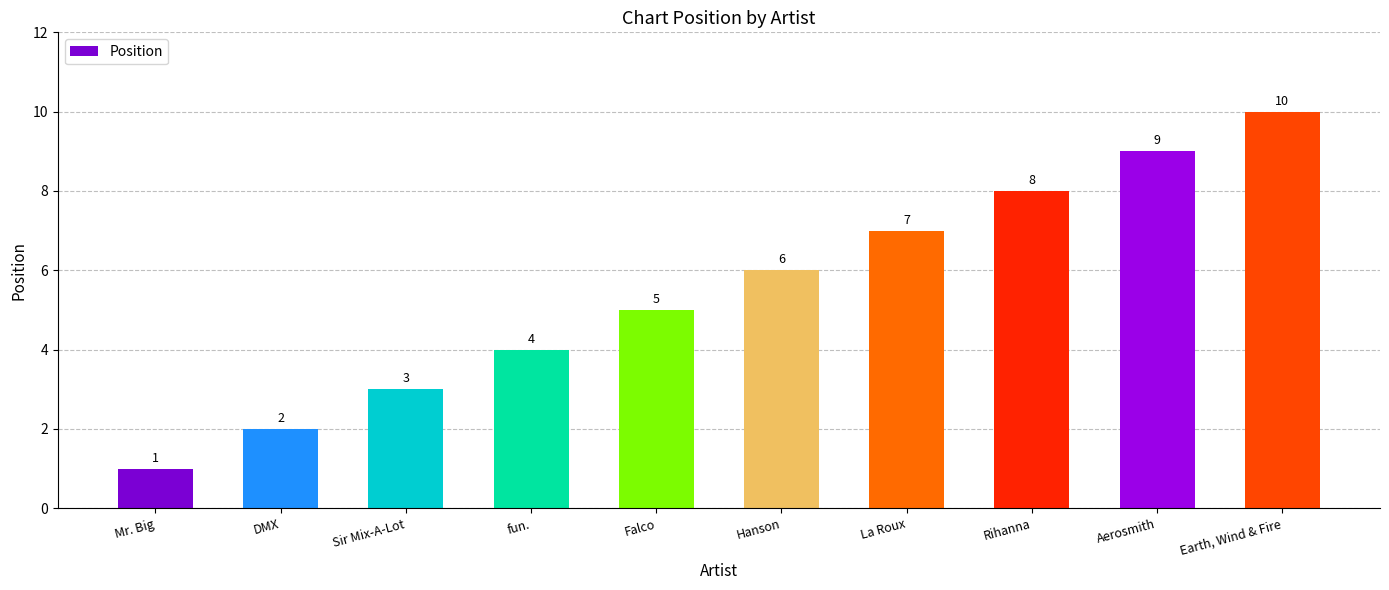

What is the change in value from Hanson to Aerosmith?

+3